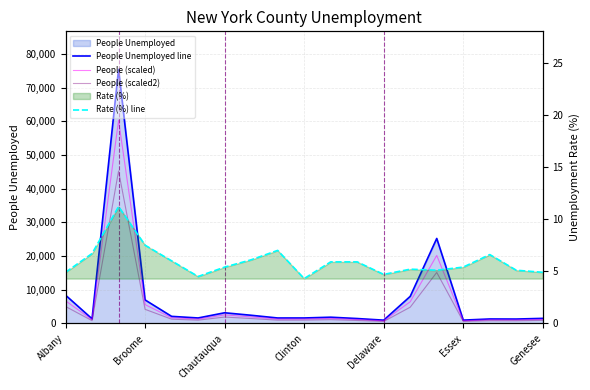

Is the value of People (scaled) at 16 greater than the value of People (scaled2) at Essex?

Yes